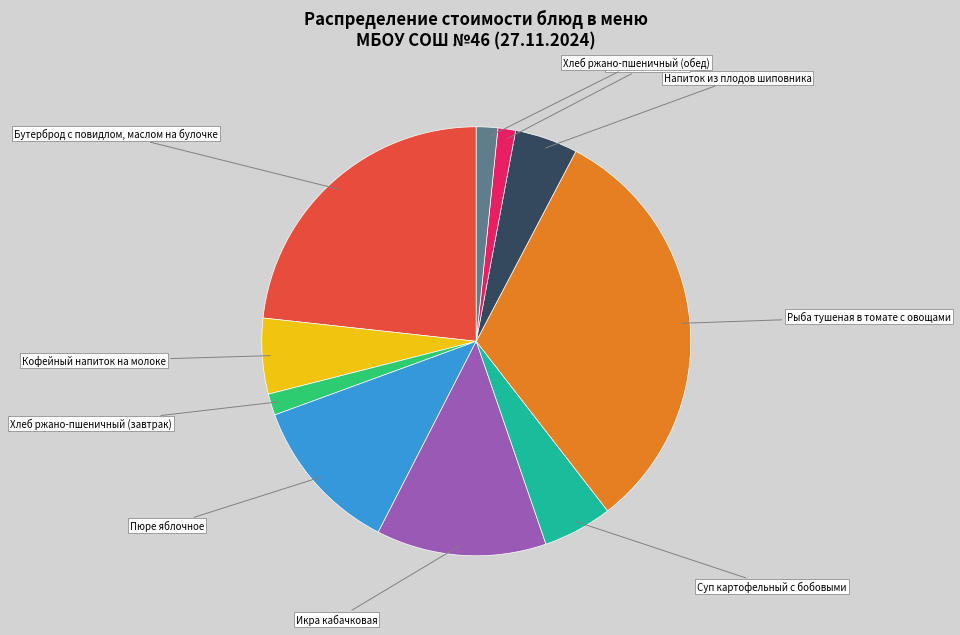

To the nearest percent, what portion does Кофейный напиток на молоке represent?

6%